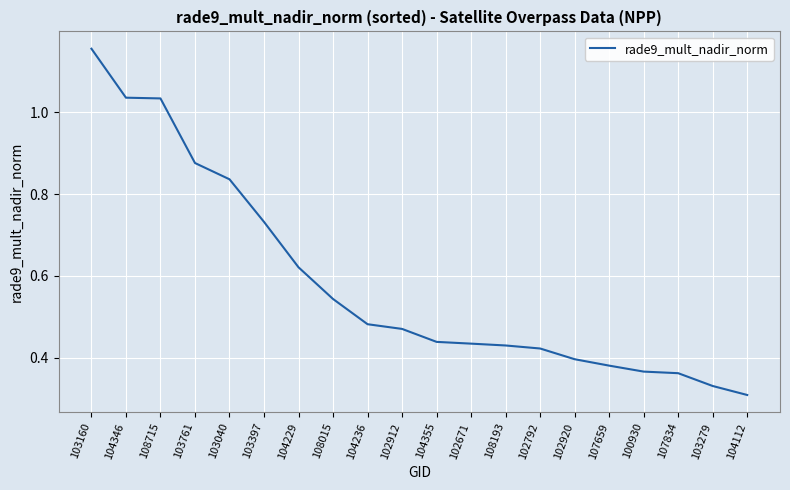

What is the sum of all values?

11.7